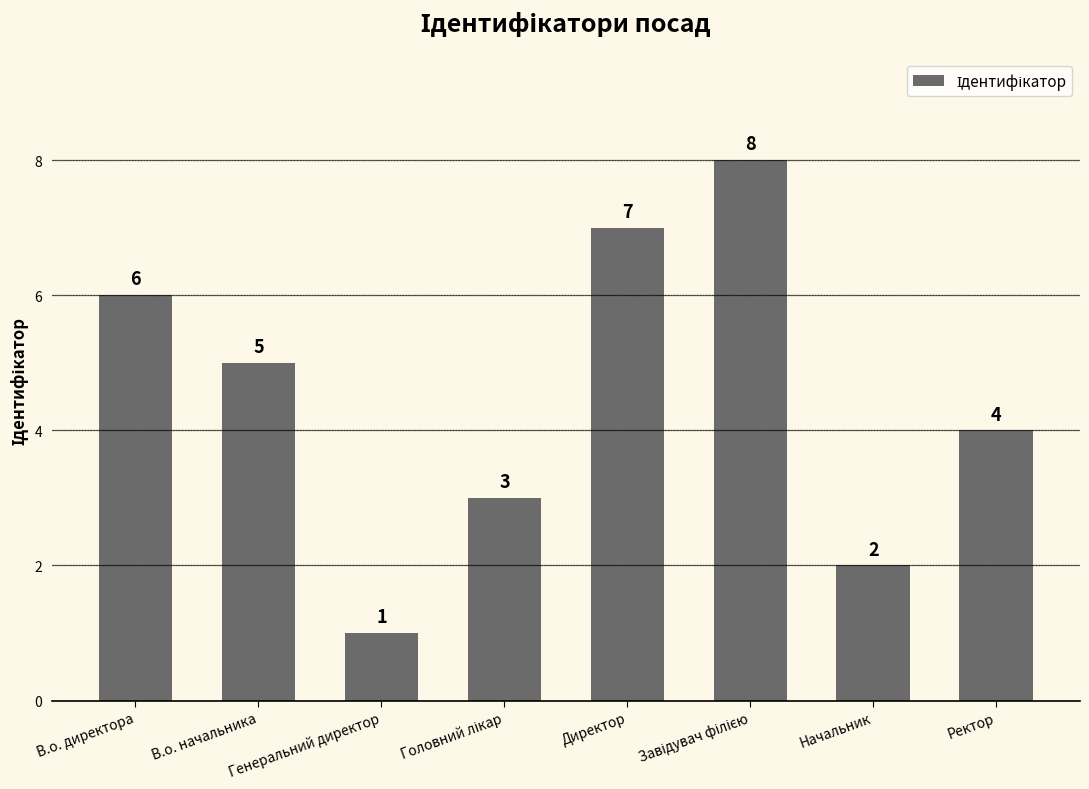

What is the sum of the values at В.о. директора and Директор?

13